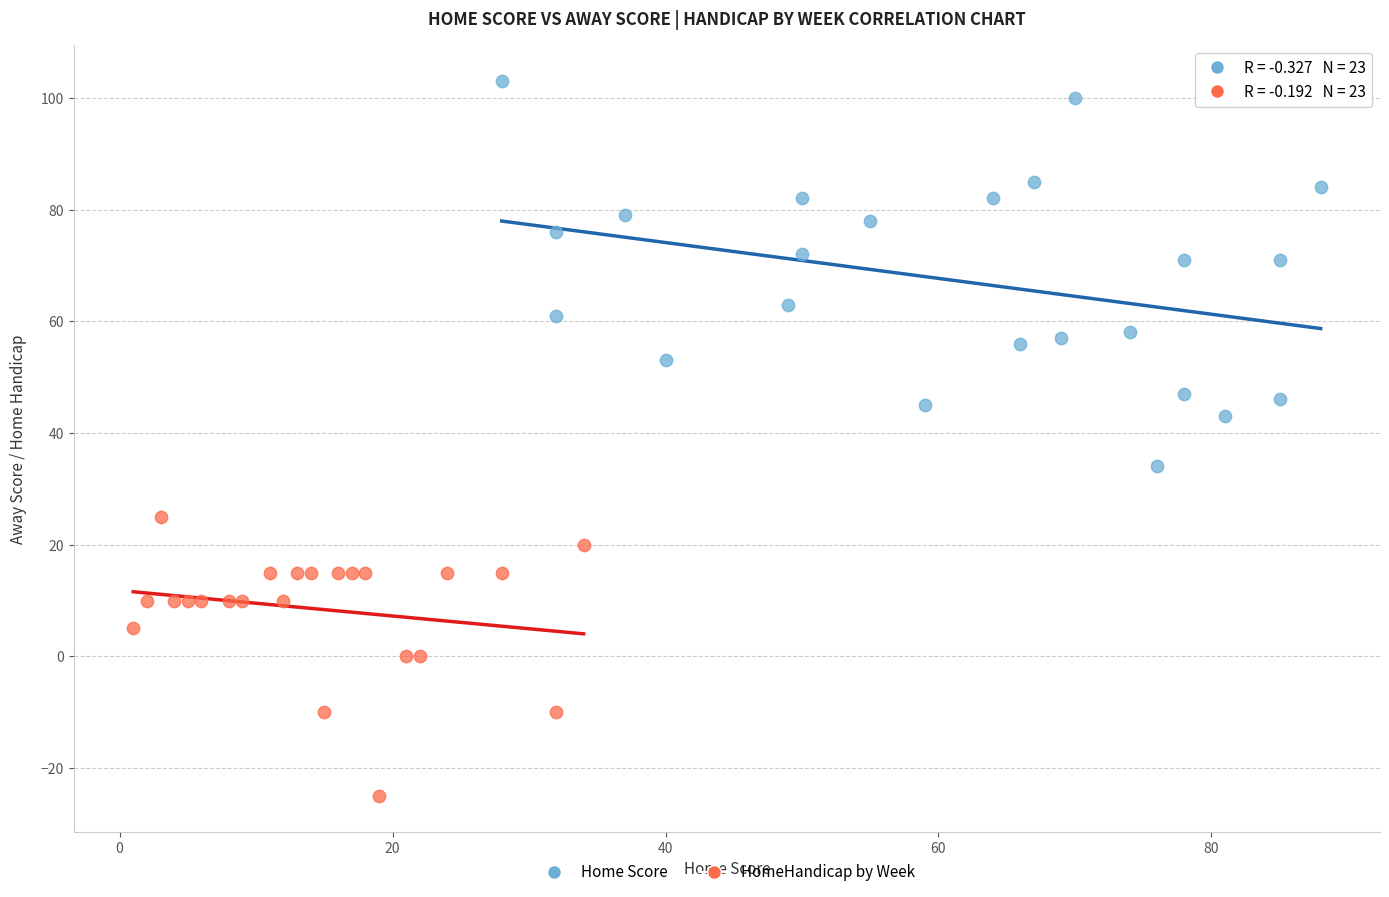

Which series contains the lowest Y value?

HomeHandicap by Week